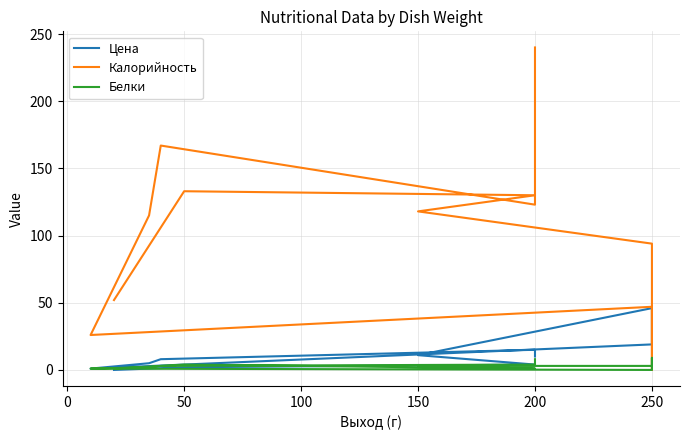

The value of Белки at 200 is 1. True or false?

True